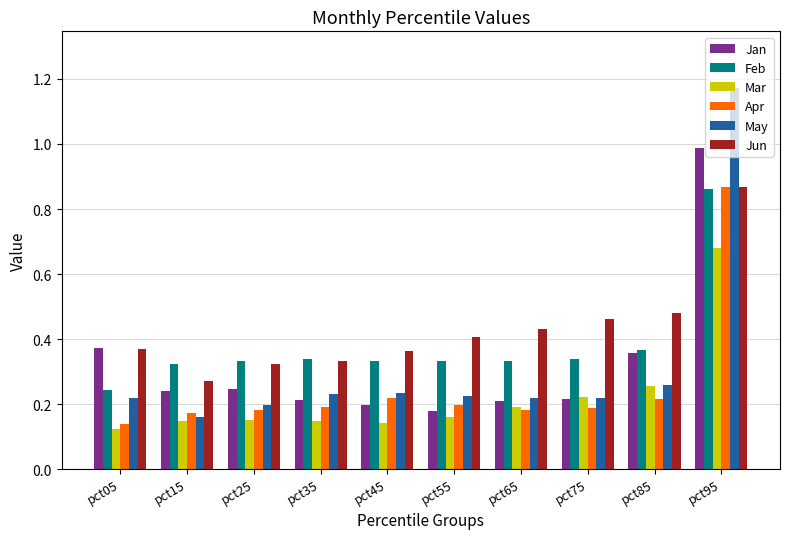

What is the difference between the maximum and second lowest values in the Jan series?

0.8